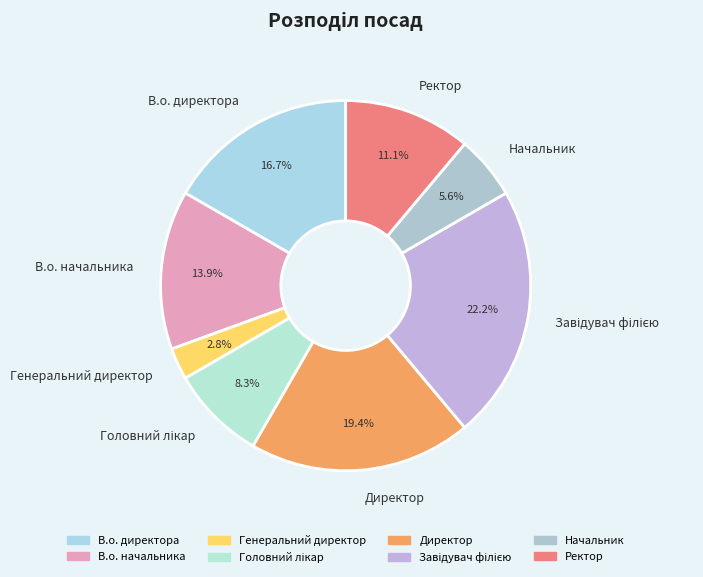

What is the ratio of the value at Начальник to the value at Директор?

0.3